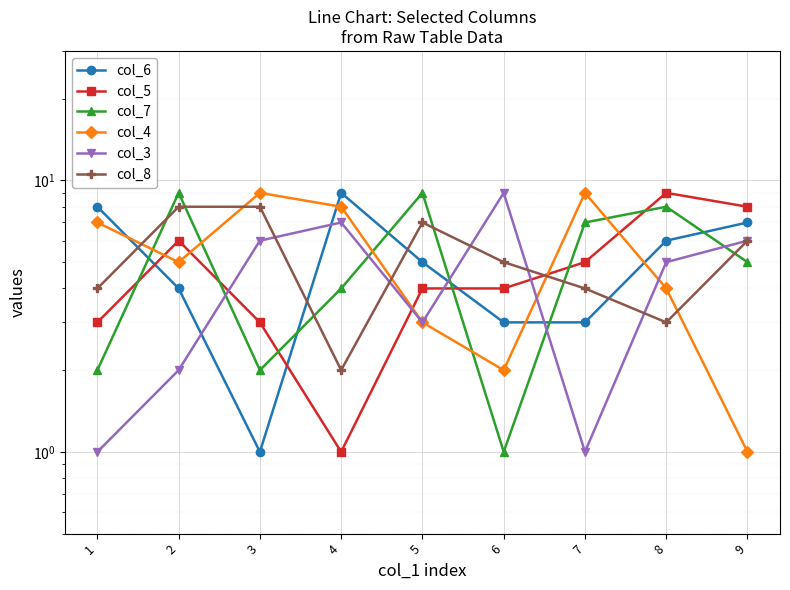

What is the average value of the col_3 series?

4